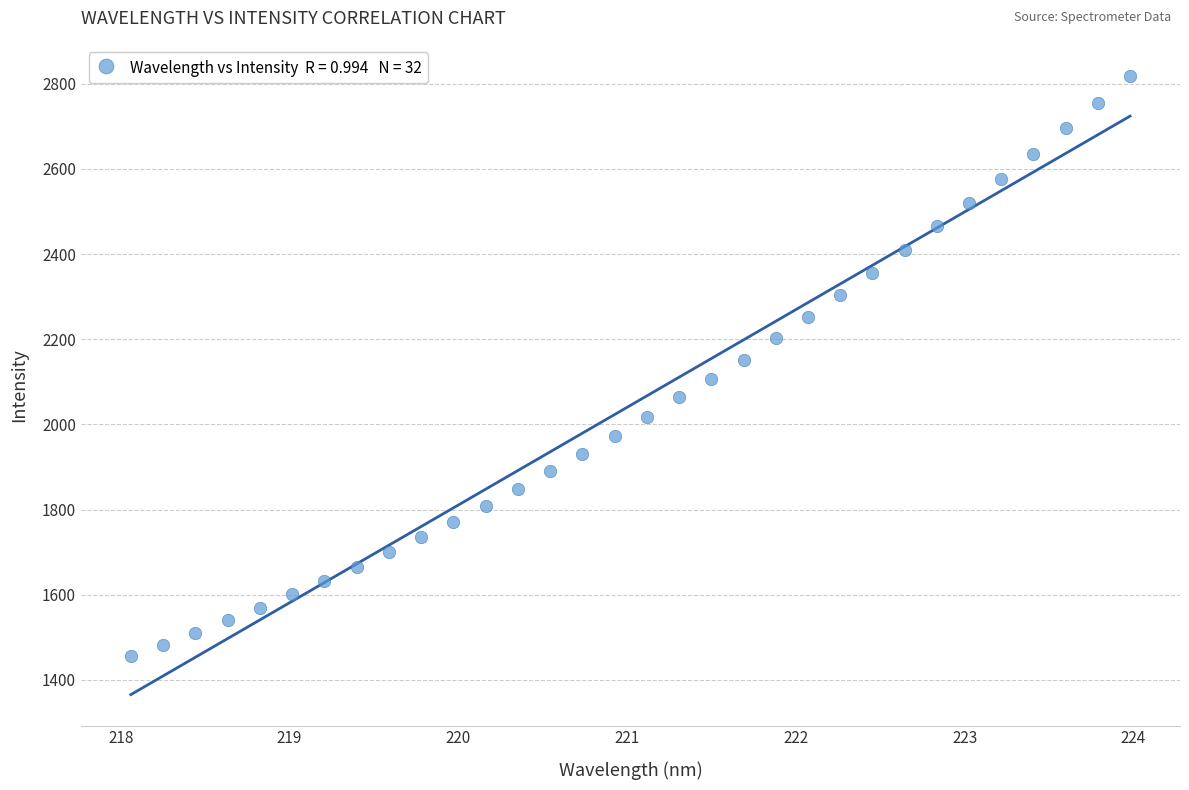

What is the range of X values (max minus min)?

5.9